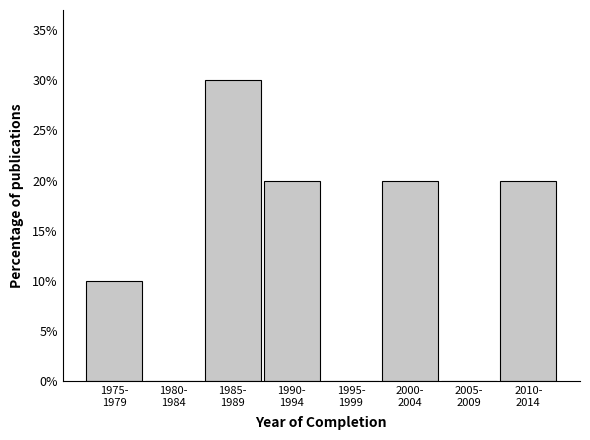

What is the maximum value shown in the chart?

30